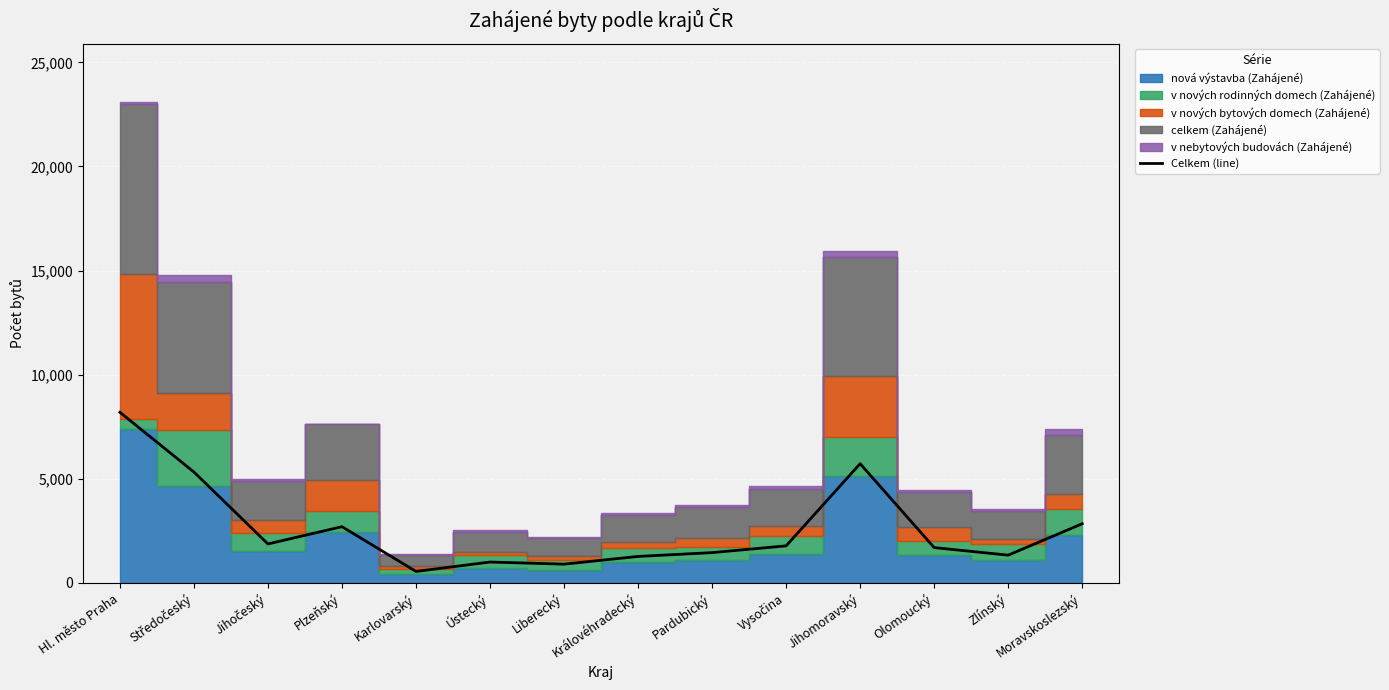

True or false: the data shows 3386 at Středočeský.

False